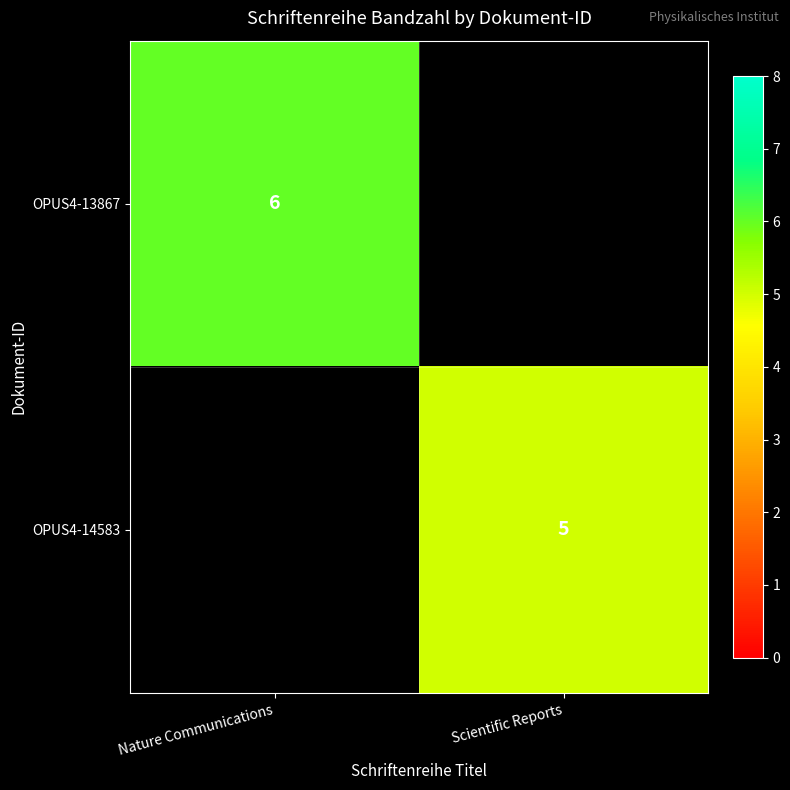

True or false: OPUS4-13867 has a value of 6 at Nature Communications.

True